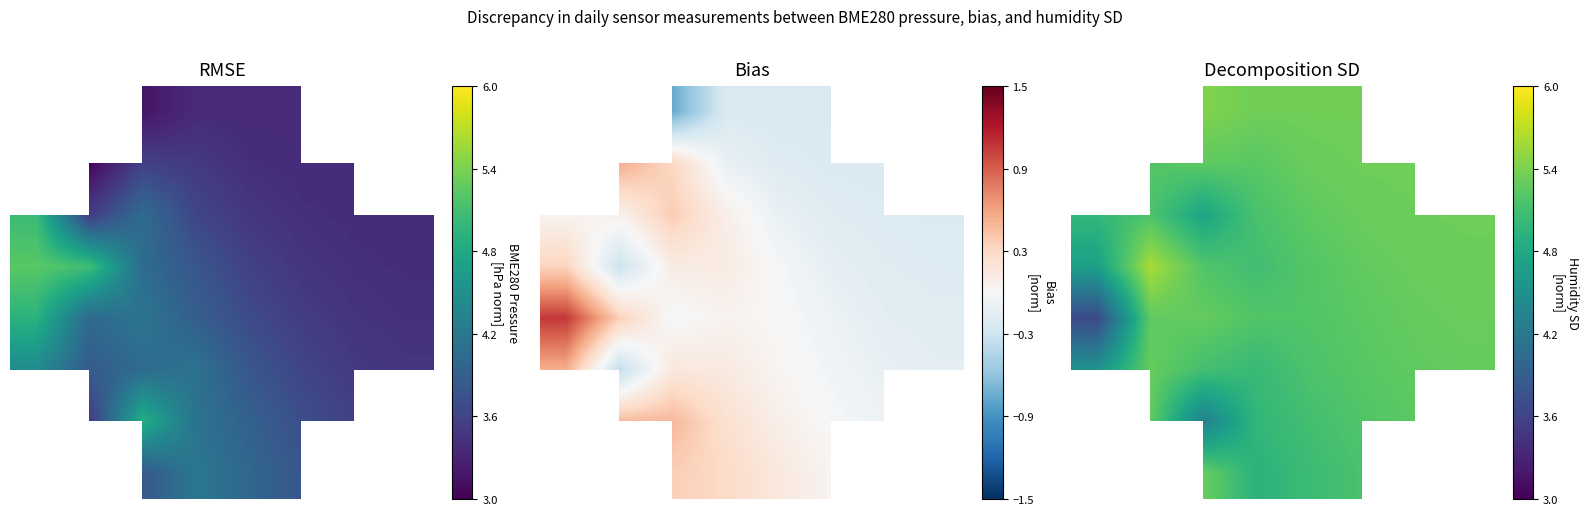

How many values in the row_4 series exceed 5?

7